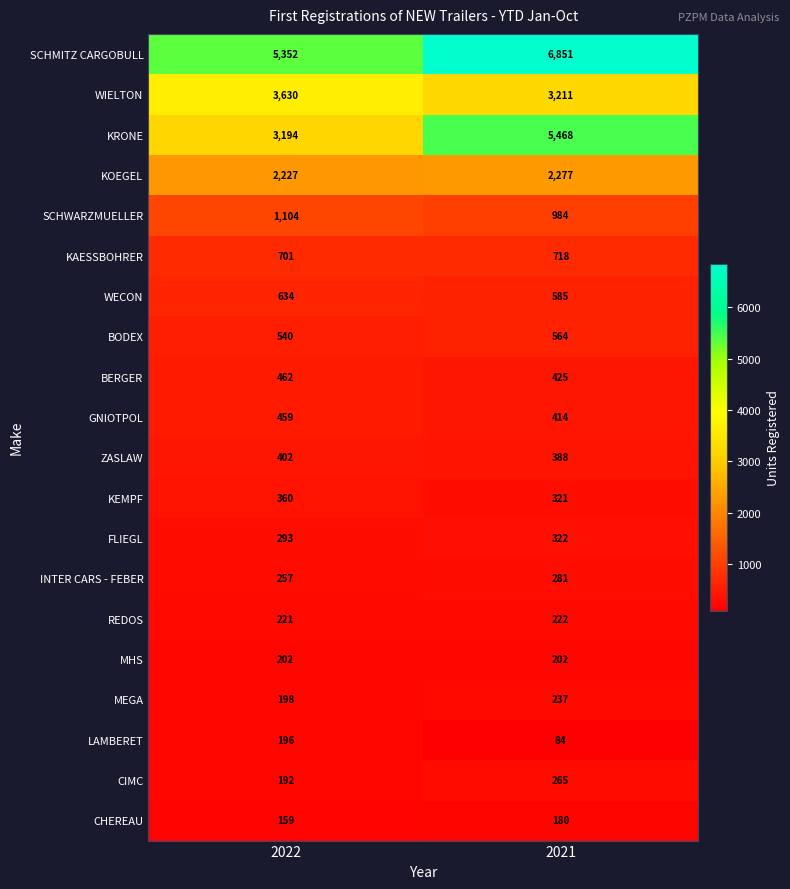

List the series in order of their peak value, lowest first.

CHEREAU, LAMBERET, MHS, REDOS, MEGA, CIMC, INTER CARS - FEBER, FLIEGL, KEMPF, ZASLAW, GNIOTPOL, BERGER, BODEX, WECON, KAESSBOHRER, SCHWARZMUELLER, KOEGEL, WIELTON, KRONE, SCHMITZ CARGOBULL